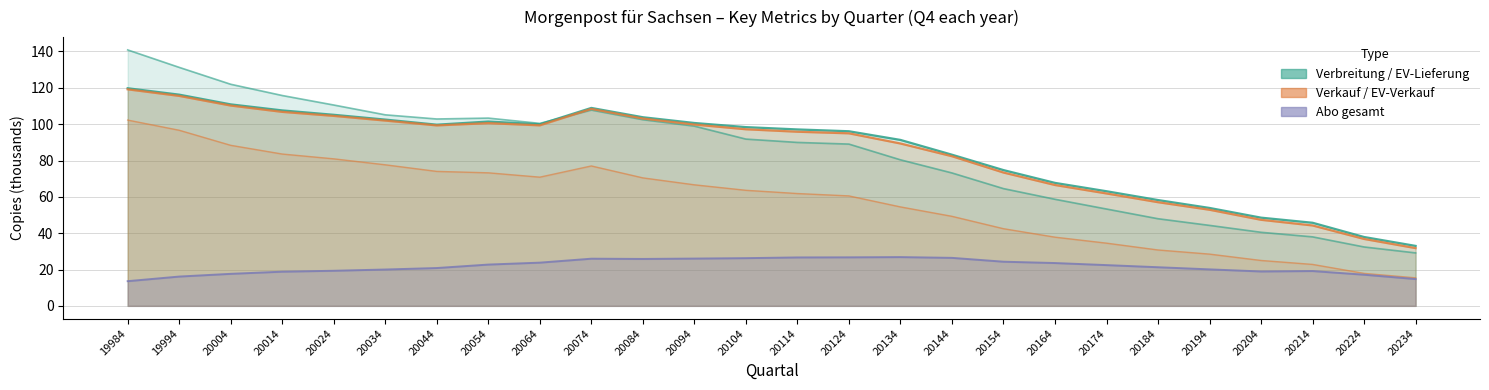

Which has a higher value, 20224 or 20124?

20124